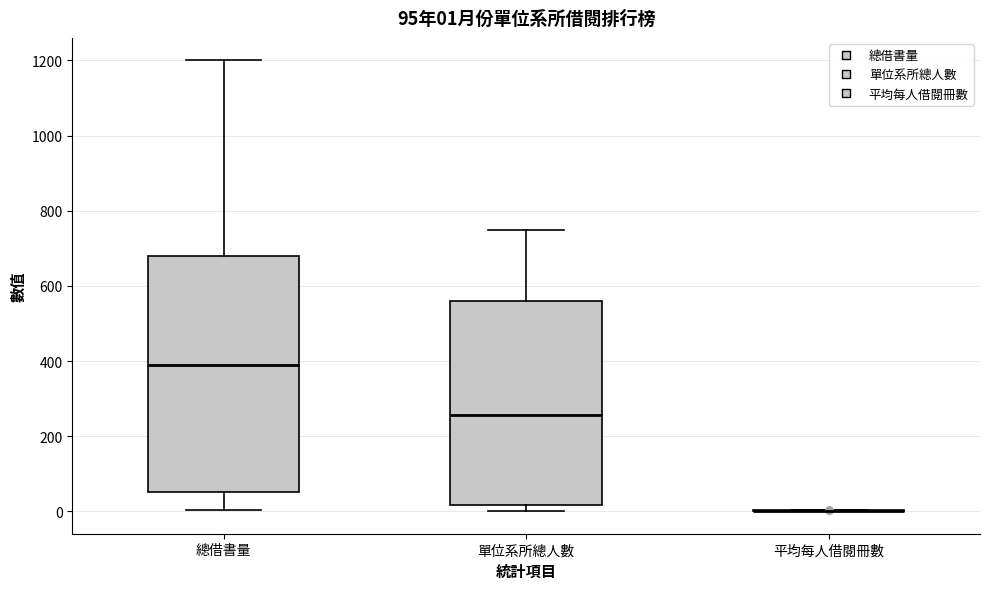

Which box is the tallest, from its lower edge to its upper edge?

總借書量